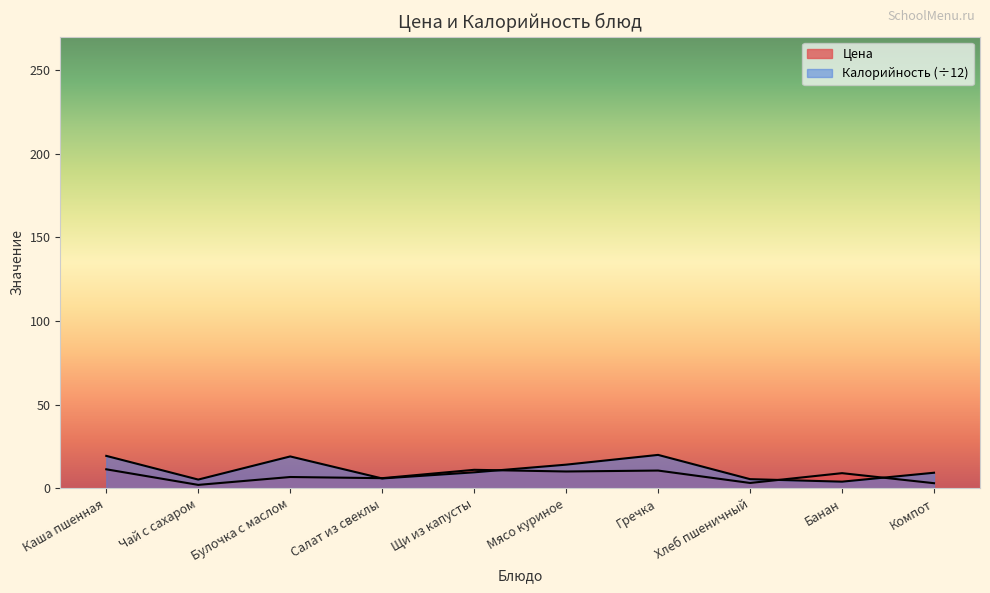

Rank the categories by Цена value from lowest to highest.

Чай с сахаром, Компот, Хлеб пшеничный, Салат из свеклы, Булочка с маслом, Банан, Мясо куриное, Гречка, Щи из капусты, Каша пшенная